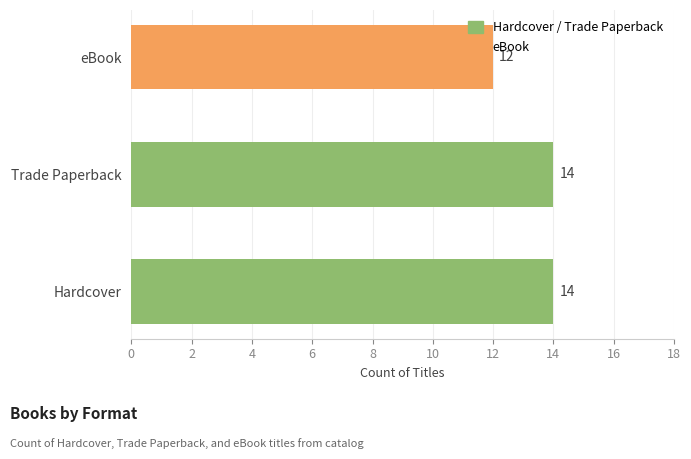

Which has a higher value, eBook or Hardcover?

Hardcover